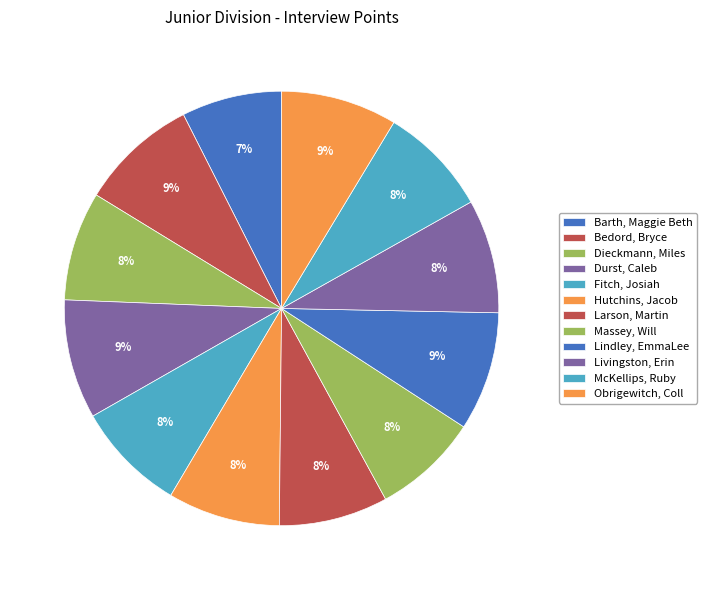

Rank the categories by value from lowest to highest.

Barth, Maggie Beth, Massey, Will, Dieckmann, Miles, Larson, Martin, McKellips, Ruby, Fitch, Josiah, Hutchins, Jacob, Livingston, Erin, Obrigewitch, Coll, Bedord, Bryce, Lindley, EmmaLee, Durst, Caleb